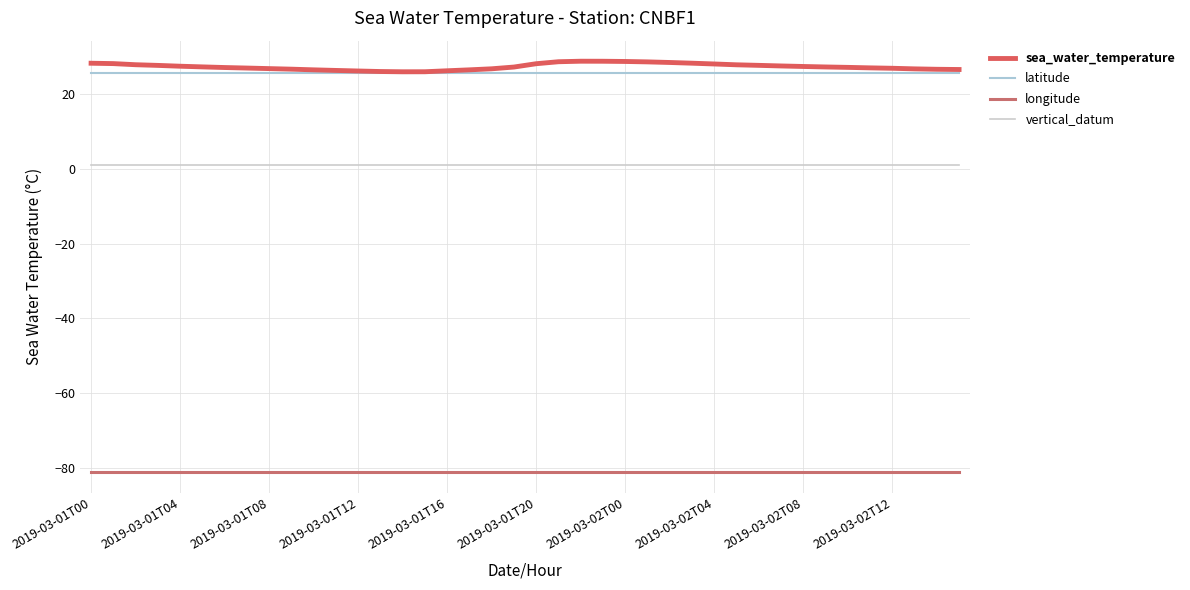

Which category has the lowest value across all series?

2019-03-01T00